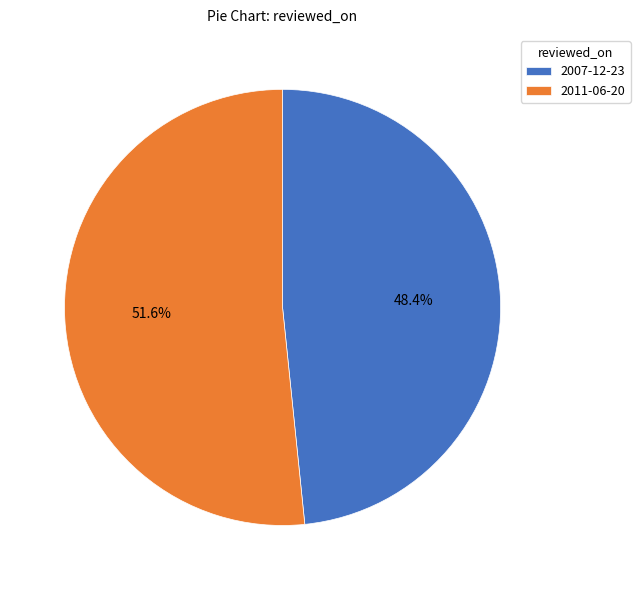

How many slices are in this pie chart?

2